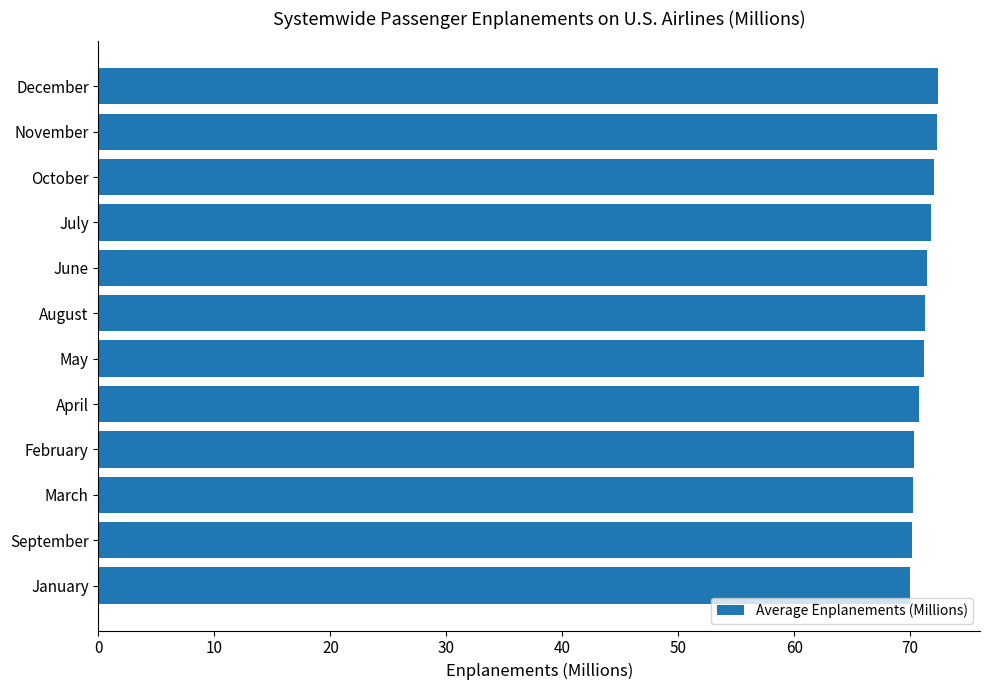

The chart shows a value of 72.4 at December. True or false?

True